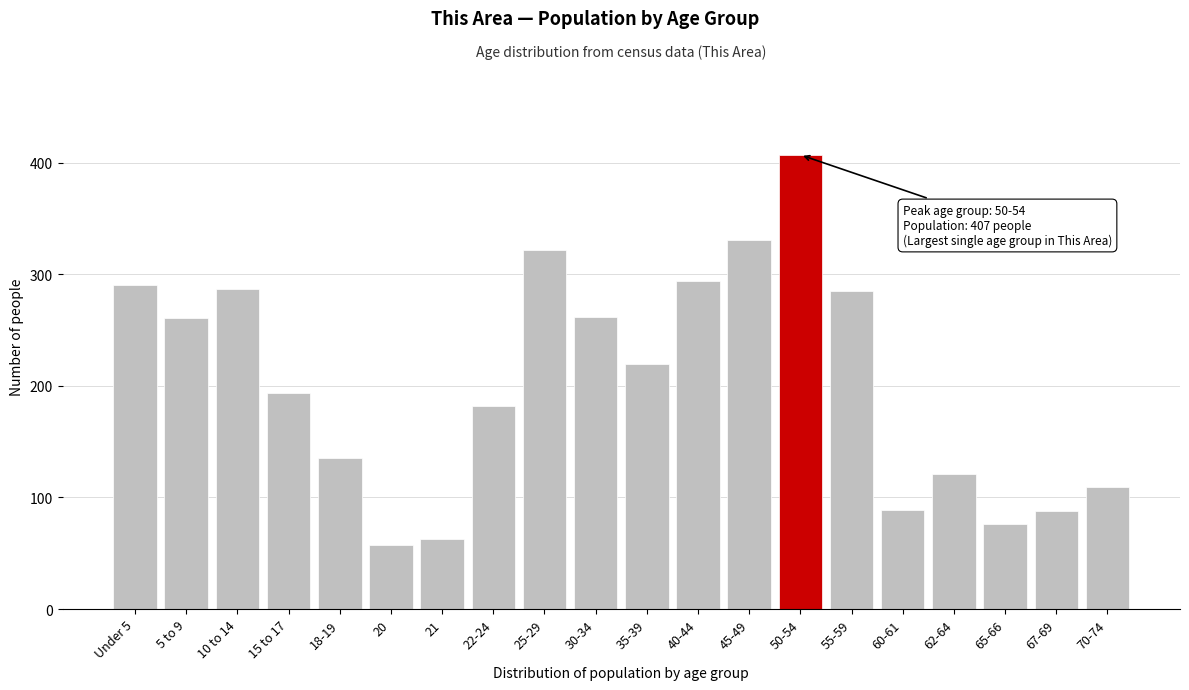

Read the value at 20.

57